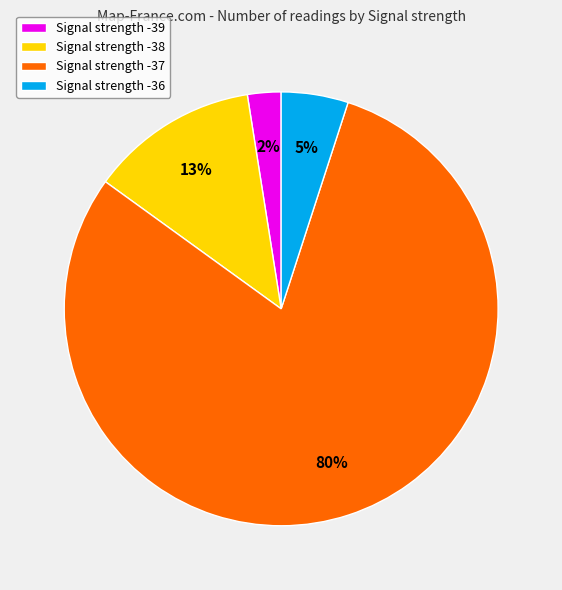

Rank the categories by value from highest to lowest.

Signal strength -37, Signal strength -38, Signal strength -36, Signal strength -39